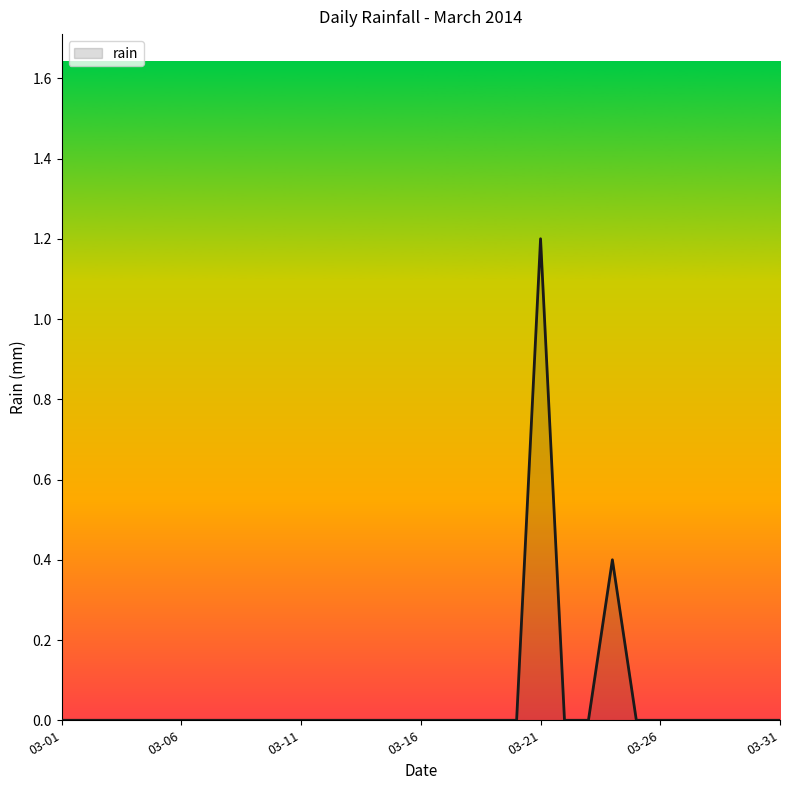

What is the maximum value shown in the chart?

1.2